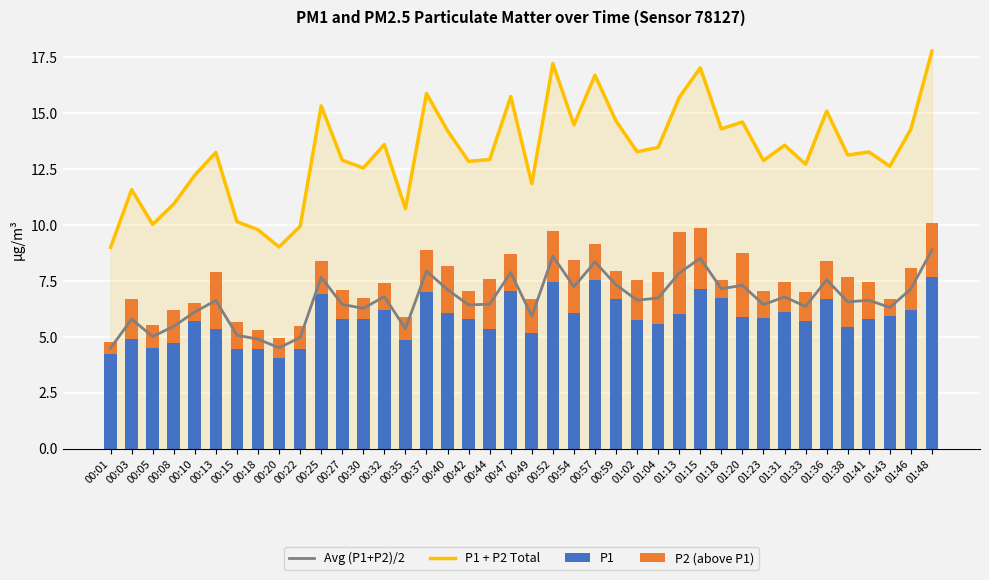

What is the label of the 22nd bar from the right?

00:44